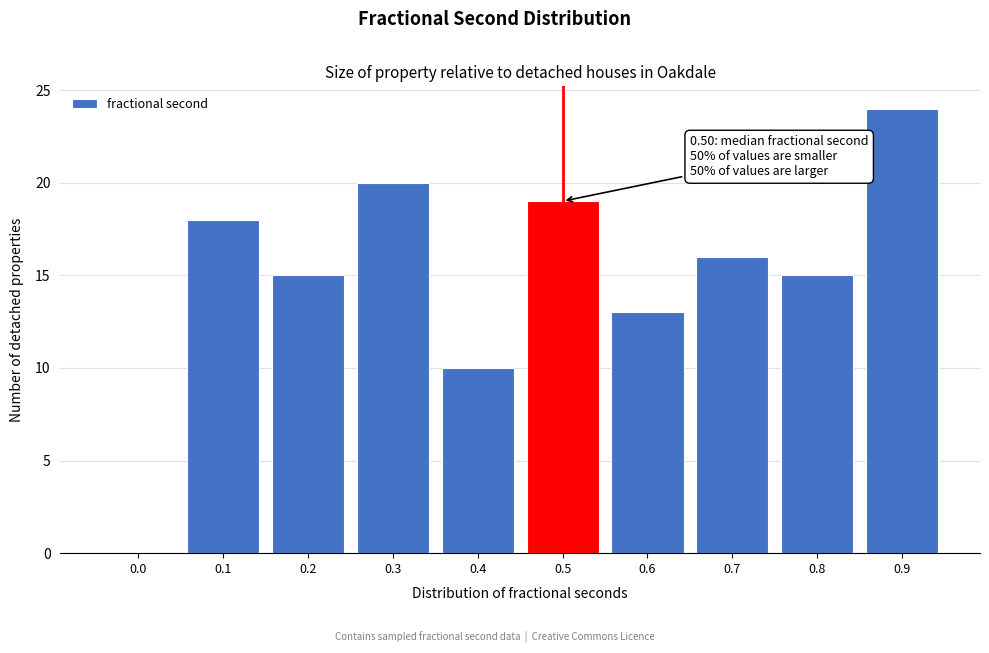

Reading left to right, transcribe all the data shown in this chart.

0.0=0	0.1=18	0.2=15	0.3=20	0.4=10	0.5=19	0.6=13	0.7=16	0.8=15	0.9=24